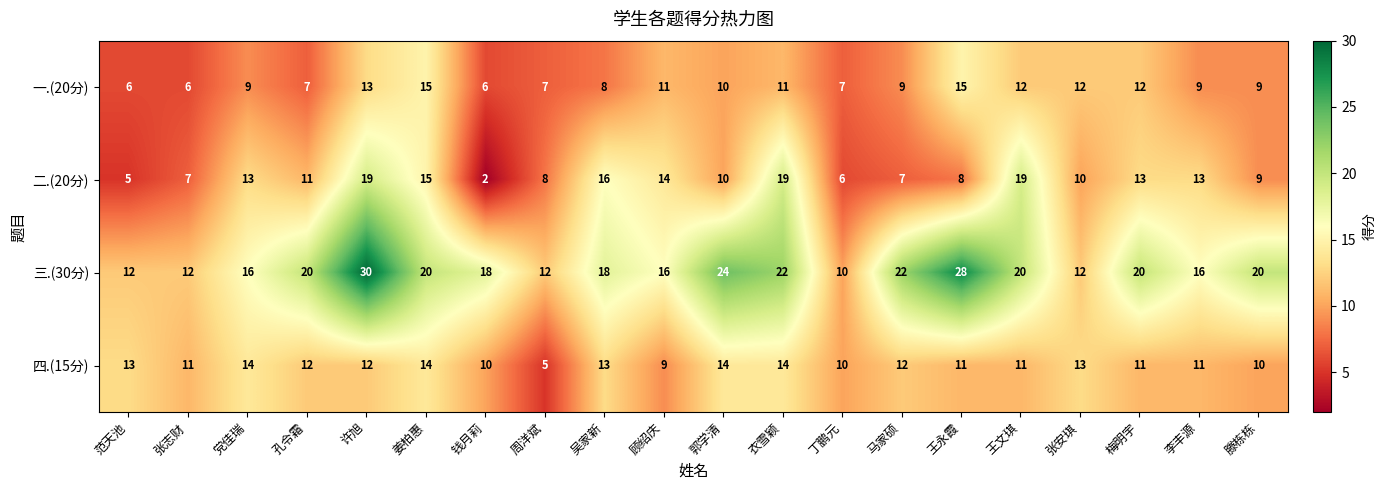

Read the 一.(20分) value at 顾绍庆.

11